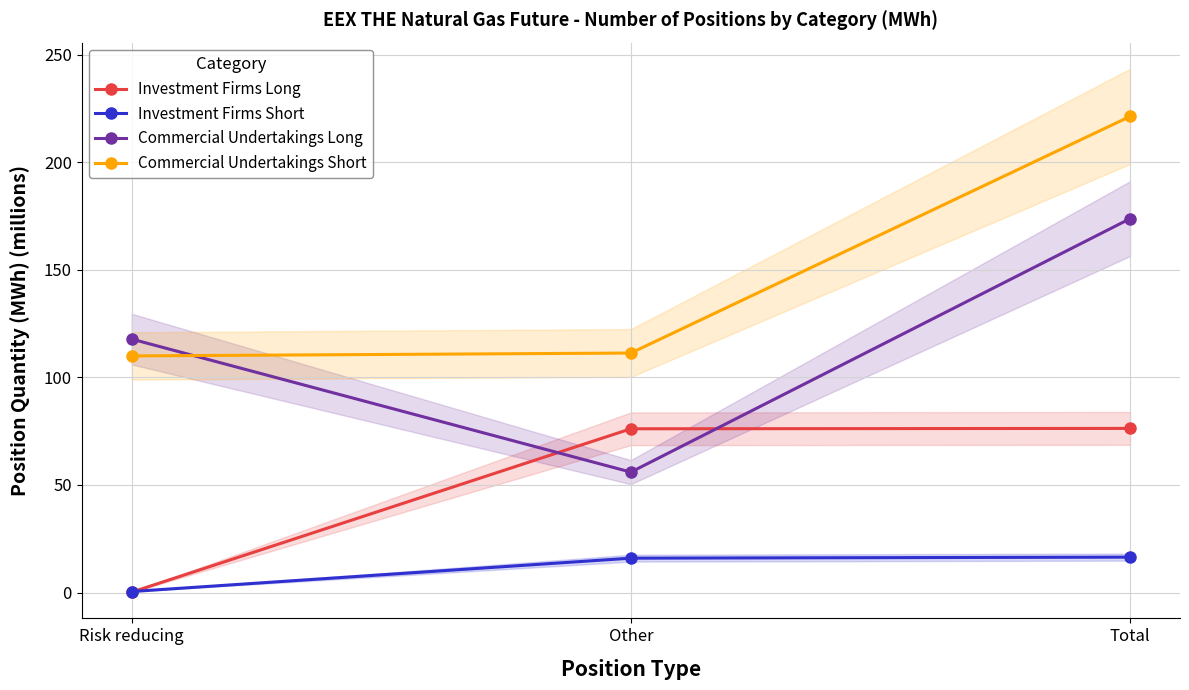

What position from the right is Total?

1